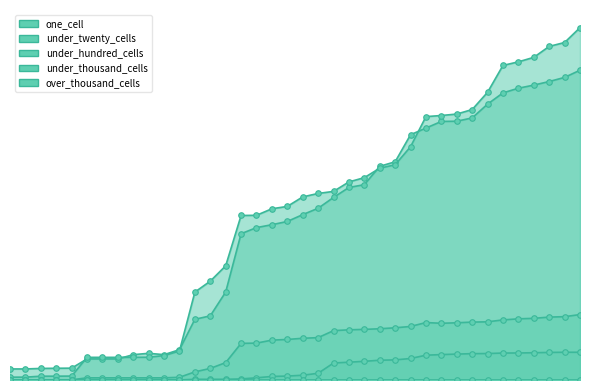

Which has a higher value, 2016-10-07 or 2017-12-22?

2017-12-22